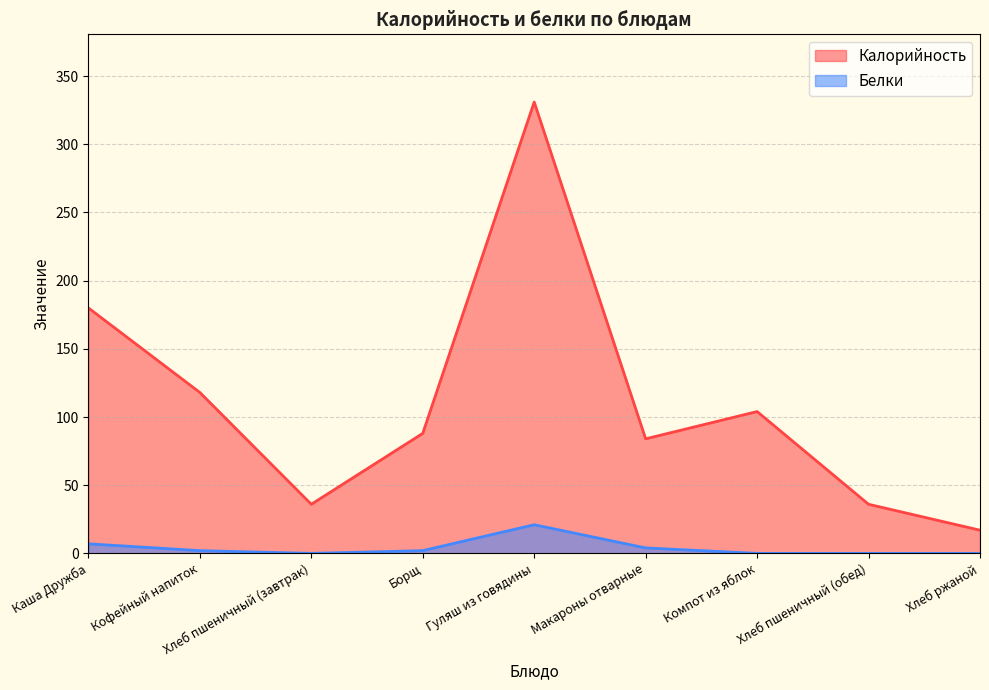

Which series has the widest spread of values?

Калорийность